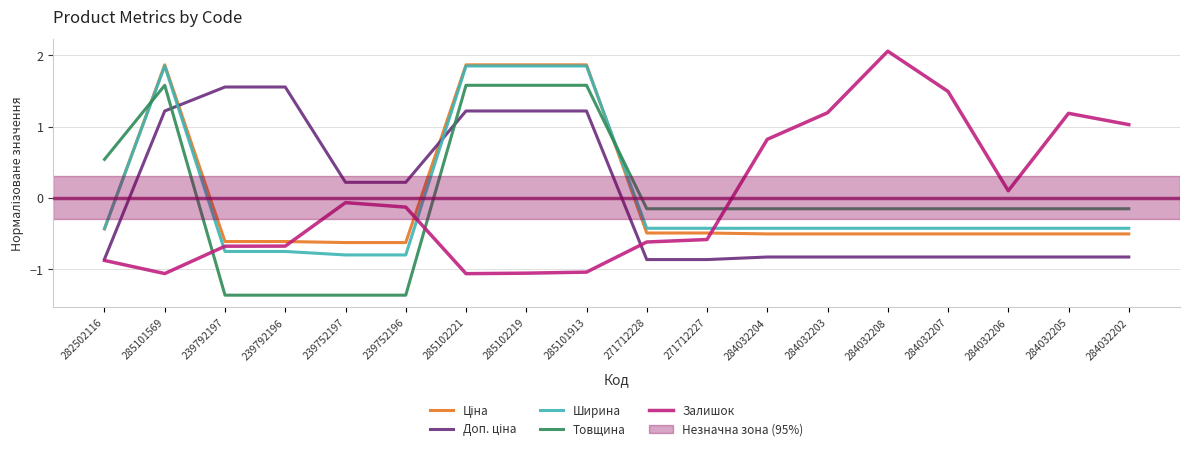

At which category does the chart reach its peak across all series?

284032208